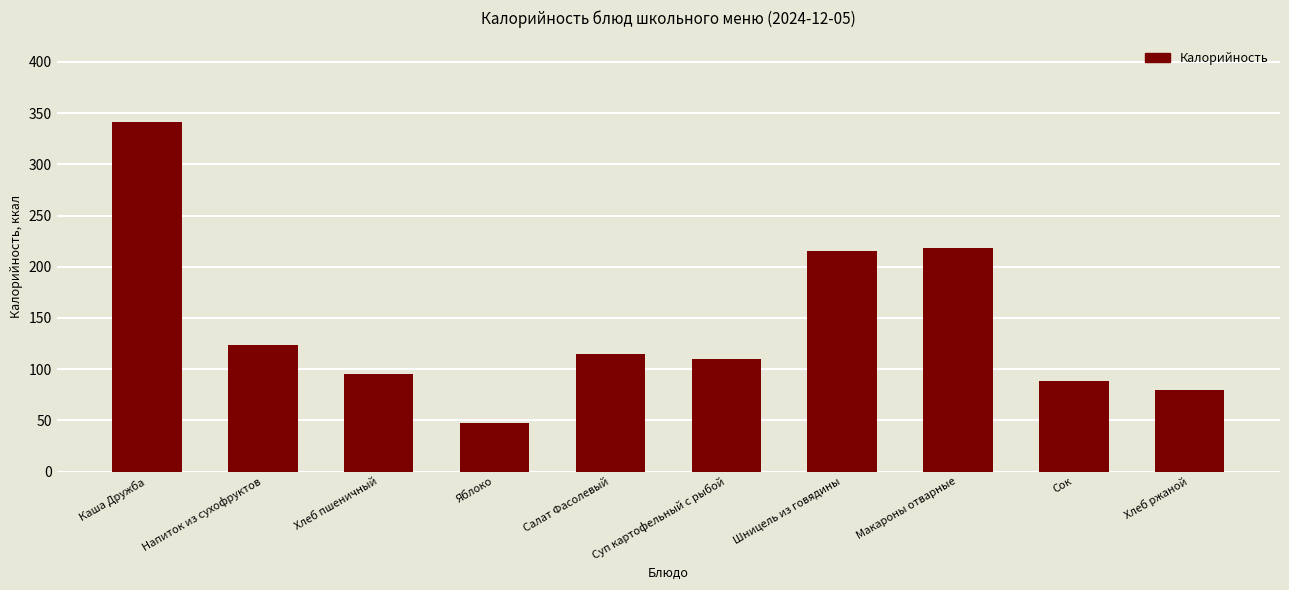

What position from the left is Каша Дружба?

1